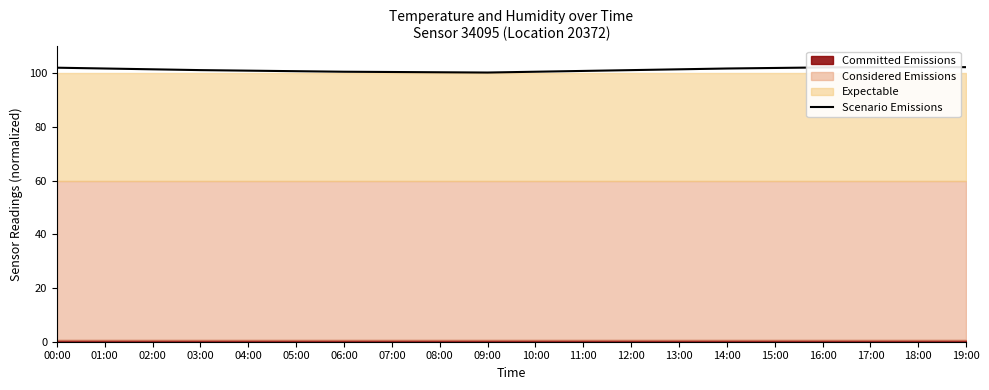

How many points are higher than both their immediate neighbors (excluding endpoints)?

1